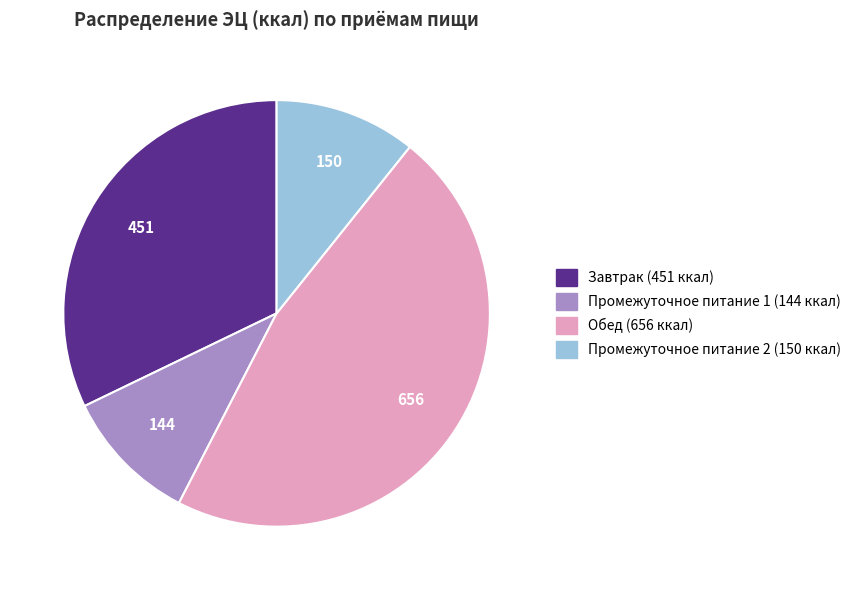

Approximately how many times larger is the value at Обед compared to Промежуточное питание 2?

4.4